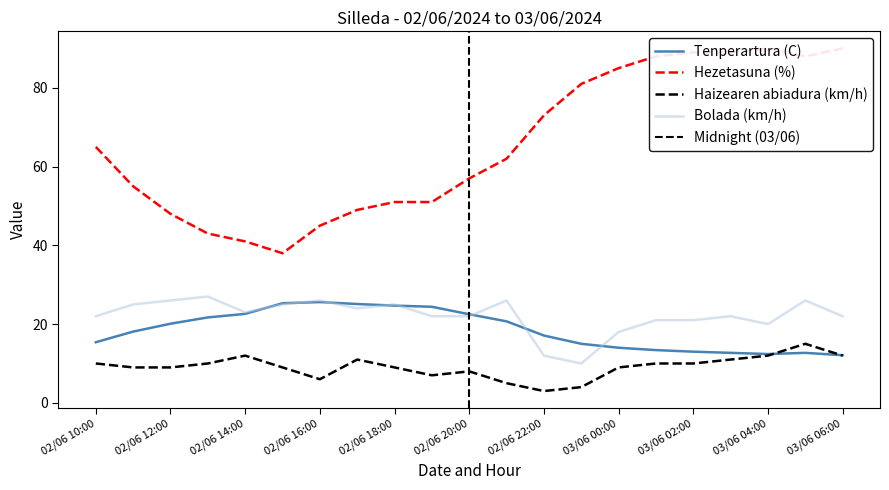

What is the label of the 8th point from the left?

02/06 17:00